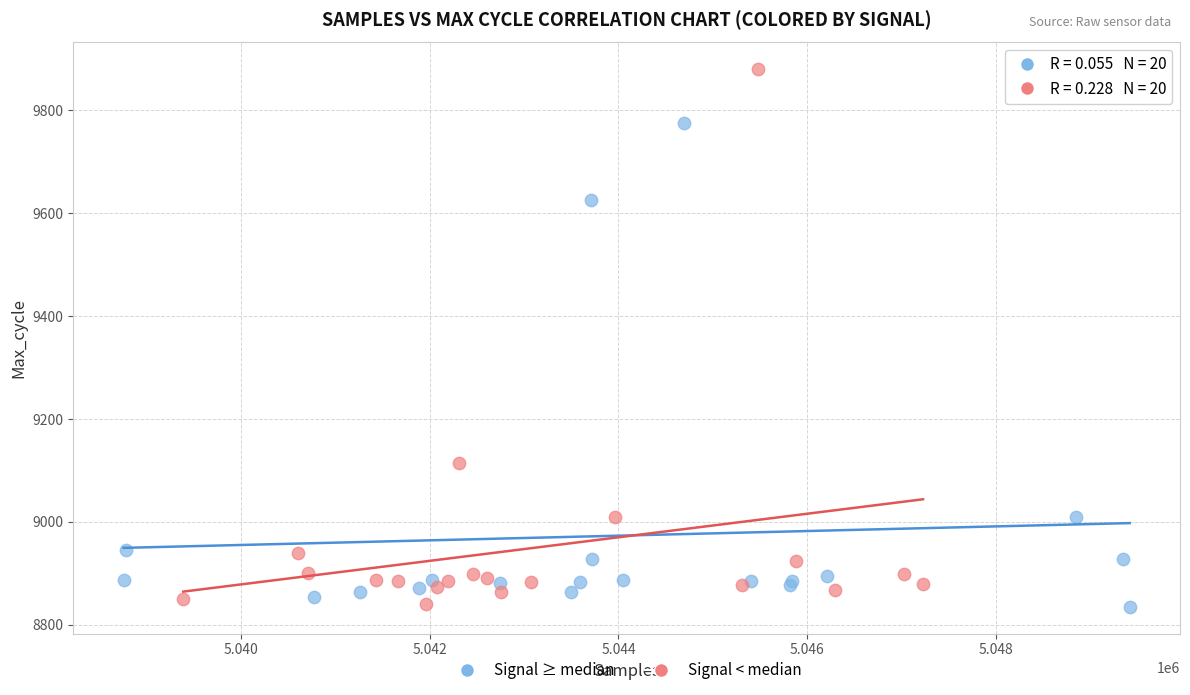

What are all the series names shown in the legend?

Signal ≥ median, Signal < median